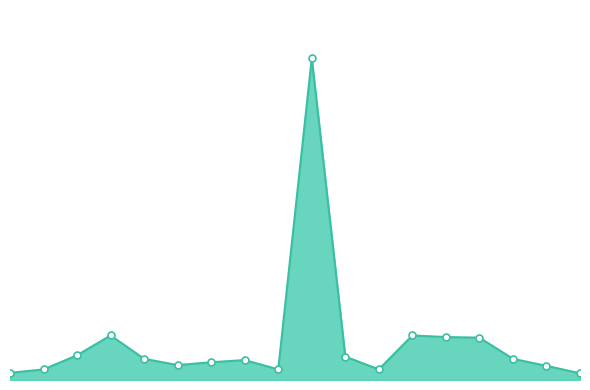

Is this an area chart (filled region under the line)?

Yes